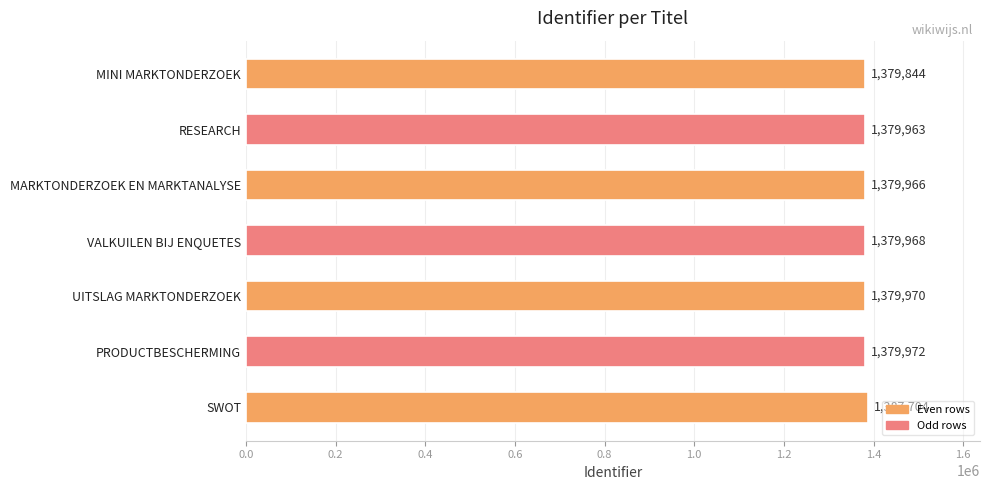

What is the label of the 3rd bar from the bottom?

UITSLAG MARKTONDERZOEK